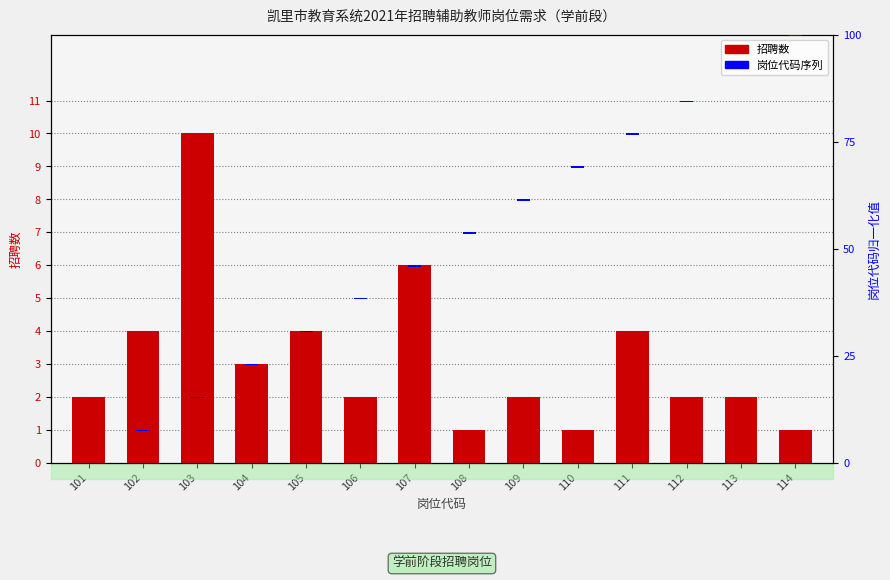

What is the smallest value displayed?

0.3